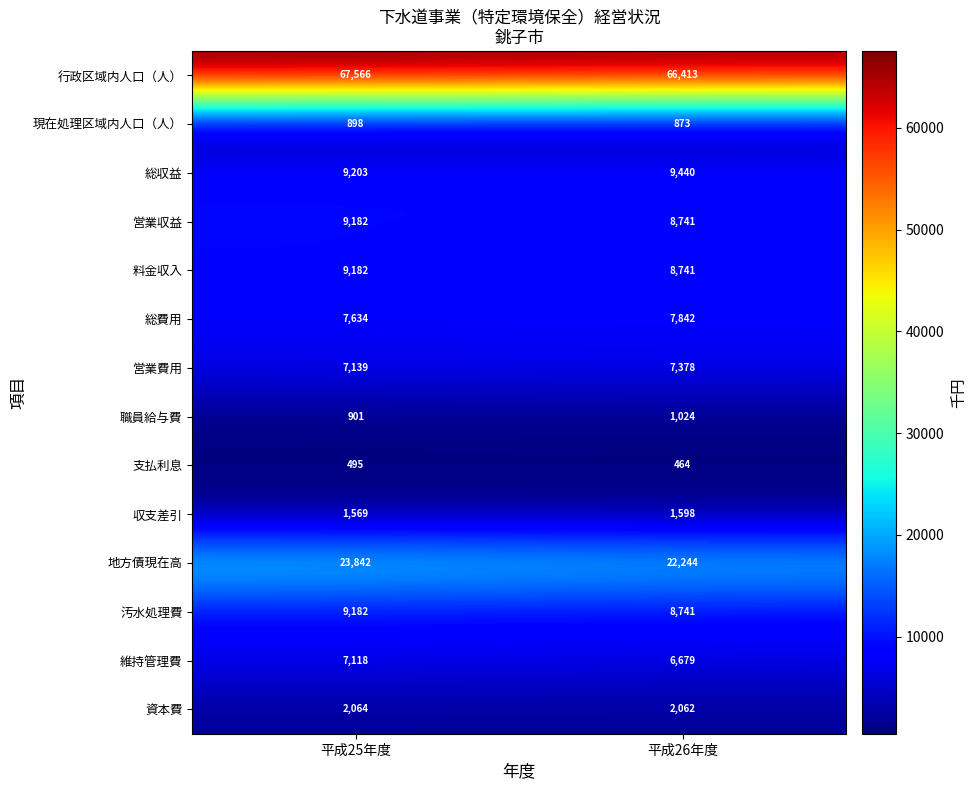

Which label corresponds to the smallest value in the chart?

平成26年度